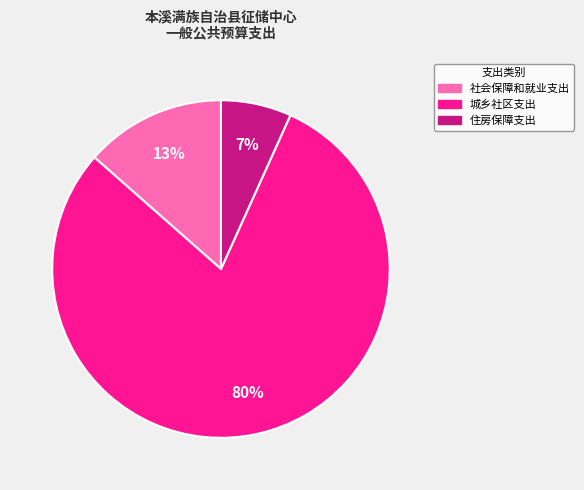

To the nearest percent, what percentage of the pie is 住房保障支出?

7%